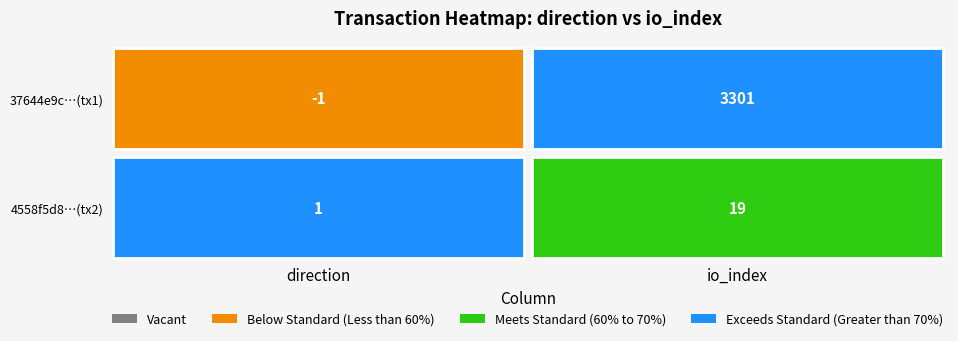

Reading right to left, extract all data points from this chart.

37644e9c996dcef5e41ac9843cfe03e8261c6ba: 1=3301	0=-1
4558f5d89bf262919f96e819dff24667d7198ed: 1=19	0=1